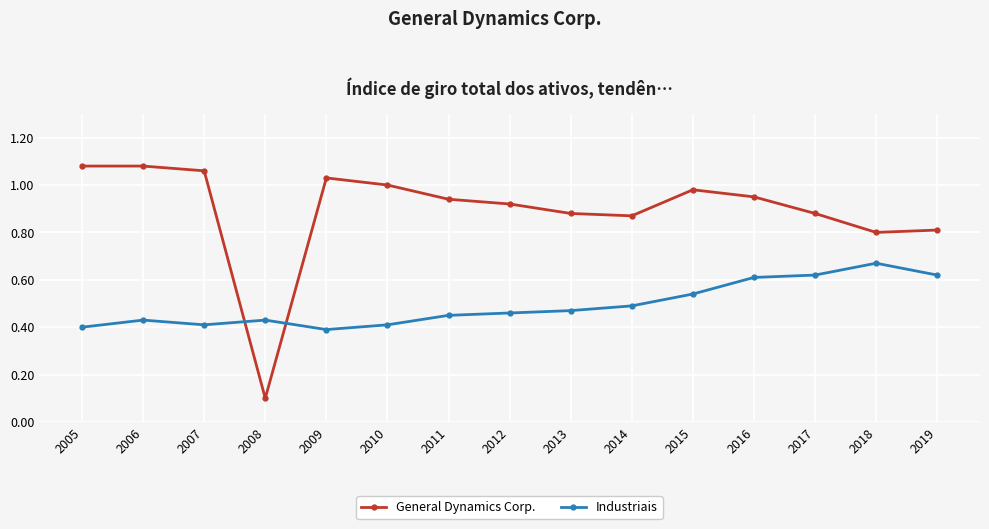

What is the total value across all series at 2011?

1.4